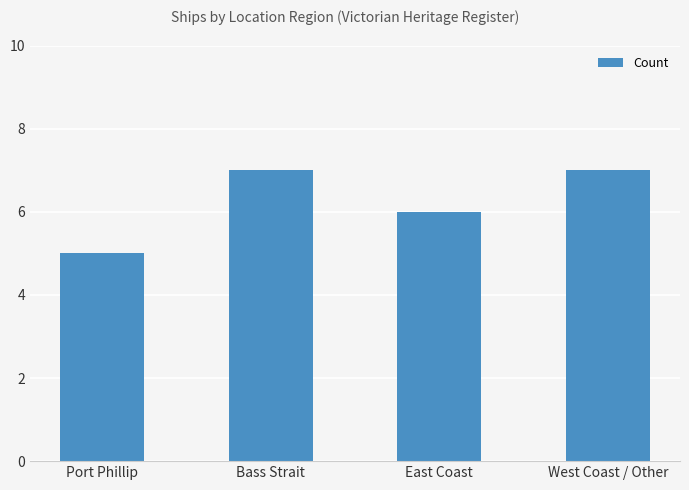

Approximately how many times larger is the value at Bass Strait compared to Port Phillip?

1.4